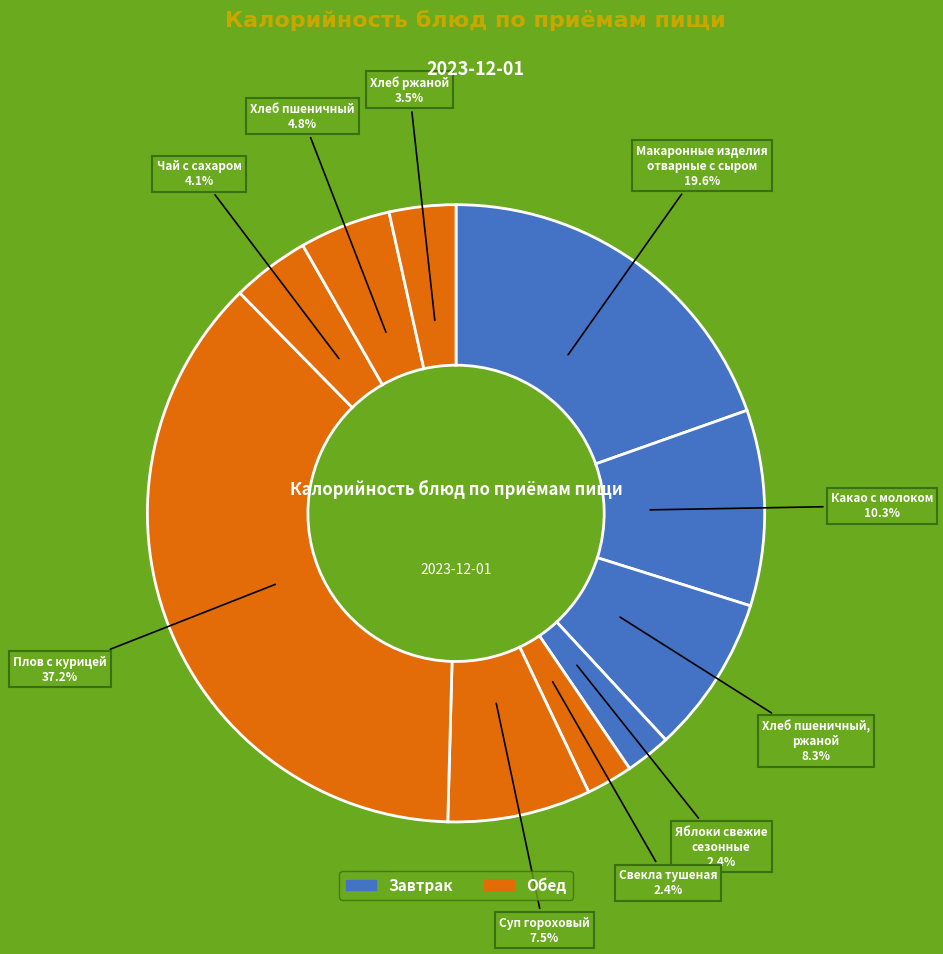

To the nearest percent, what is the difference between the largest and smallest slice percentages?

35%